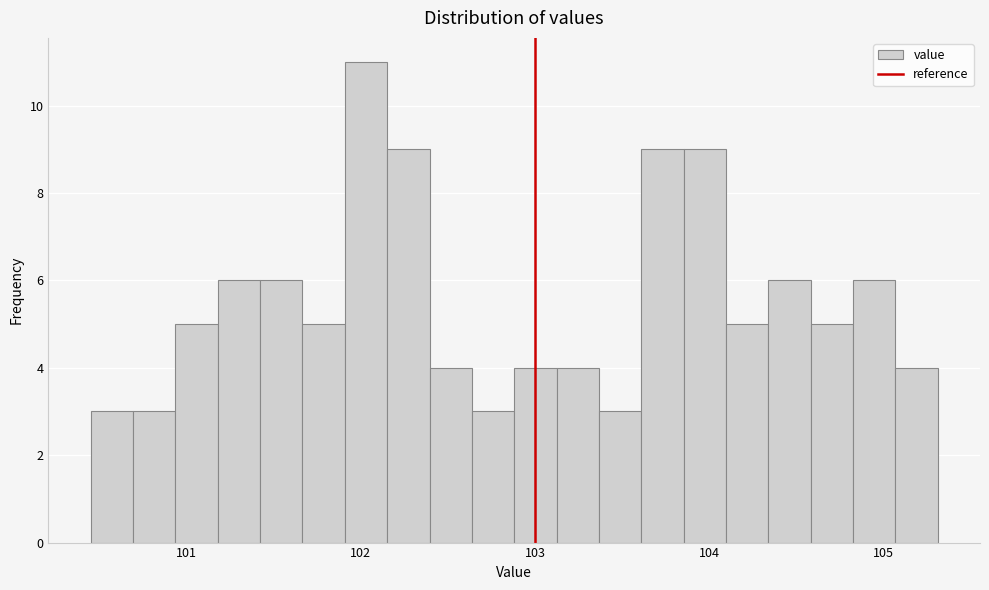

Read against the x-axis, roughly where is the centre of the tallest bar?

102.0